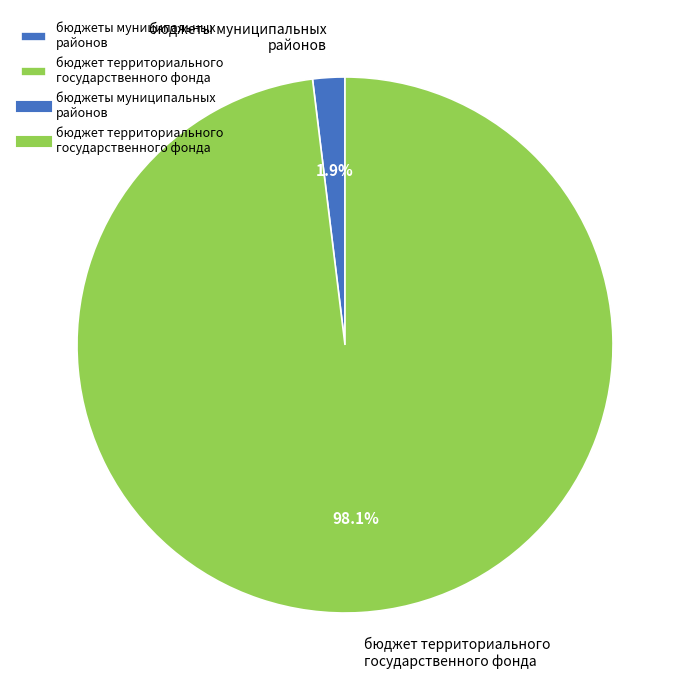

To the nearest percent, what is the difference between the largest and smallest slice percentages?

96%